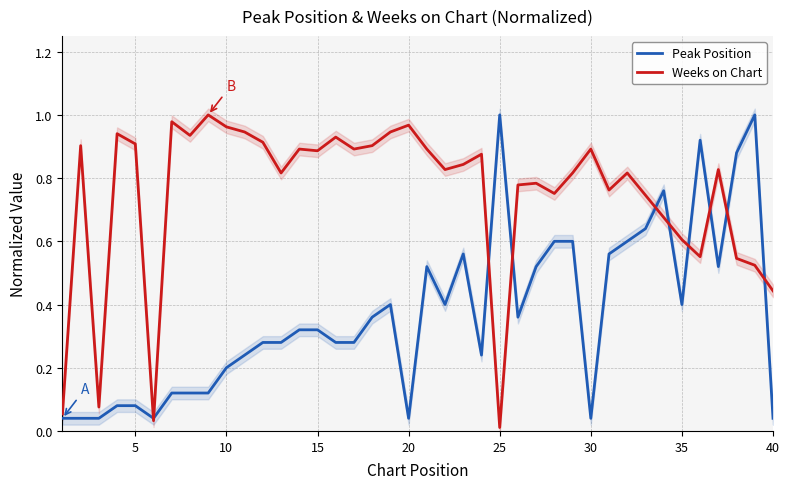

What are all the series names shown in the legend?

Peak Position, Weeks on Chart